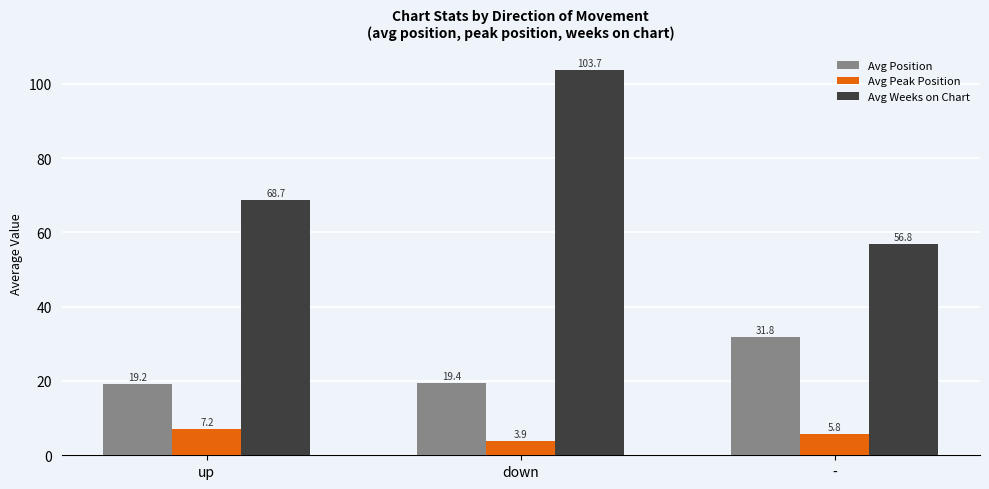

How many groups of bars are there?

3